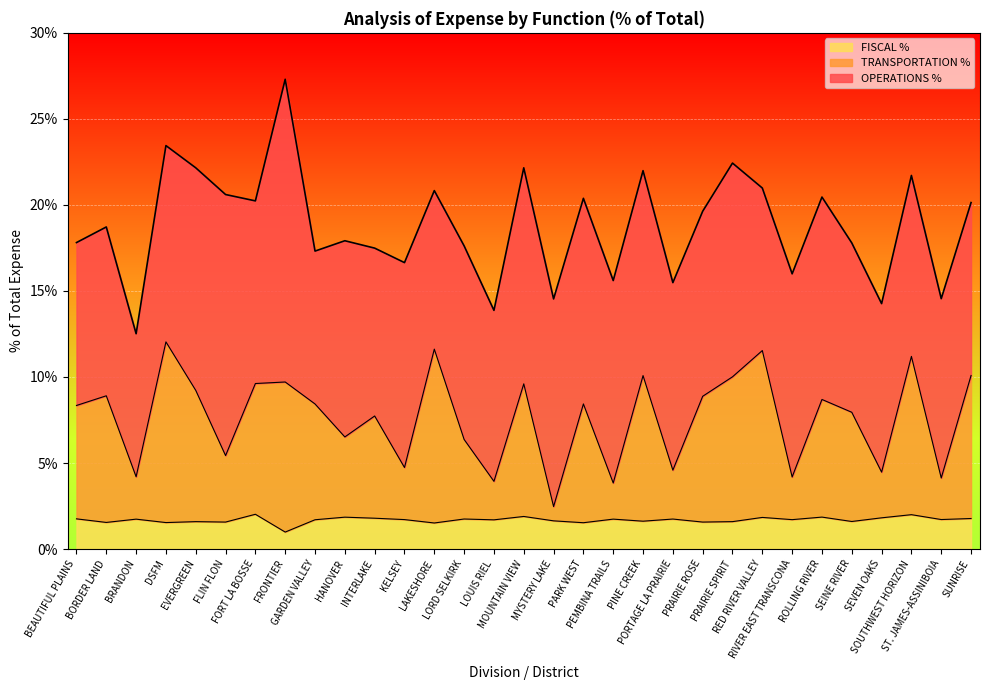

True or false: FISCAL % and TRANSPORTATION % intersect in this chart.

False